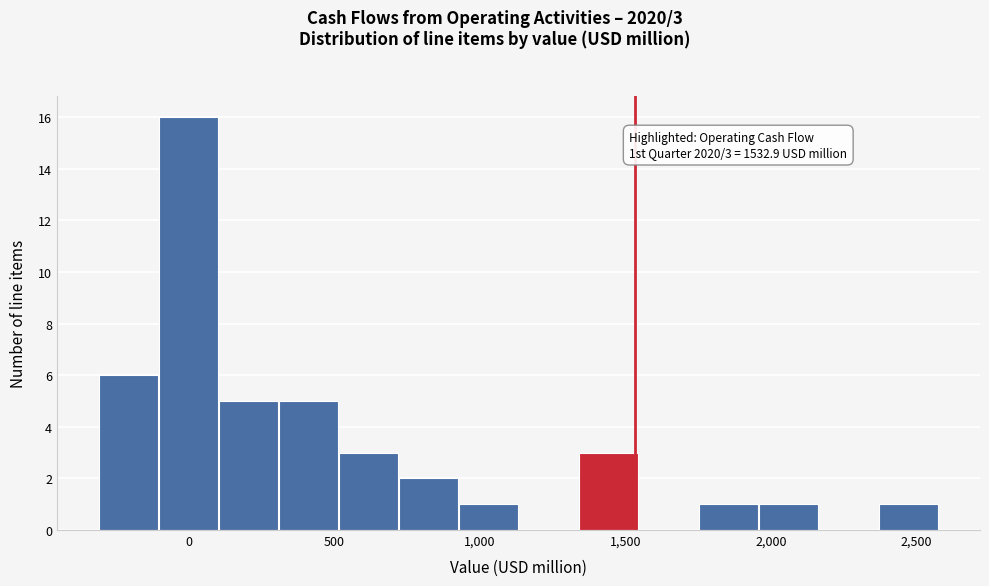

Over which range of the x-axis is the bar tallest?

-100 to 100